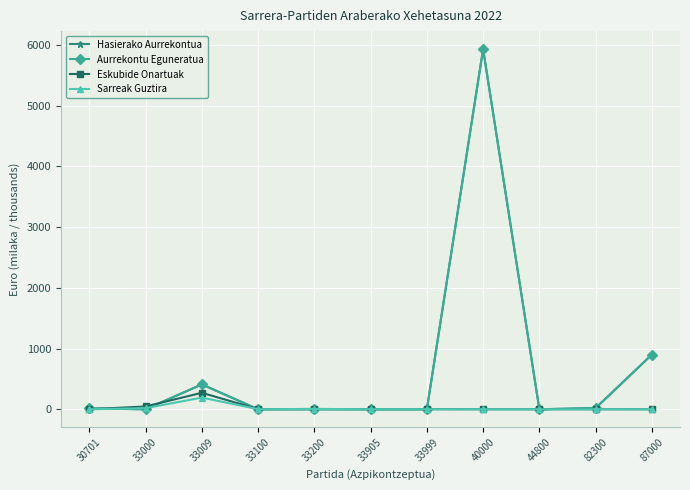

What is the value of the Hasierako Aurrekontua point at the 1st from the left?

14.0